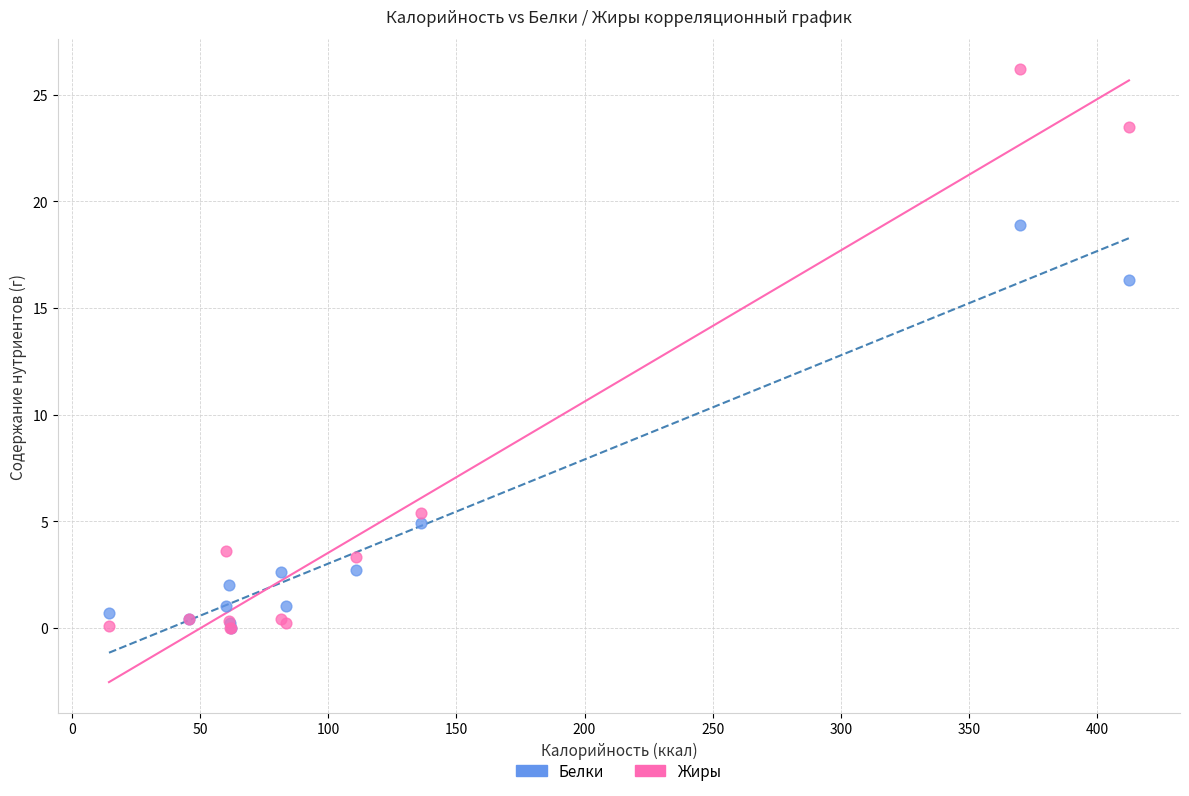

Across all series, what Y value is closest to 13?

16.3